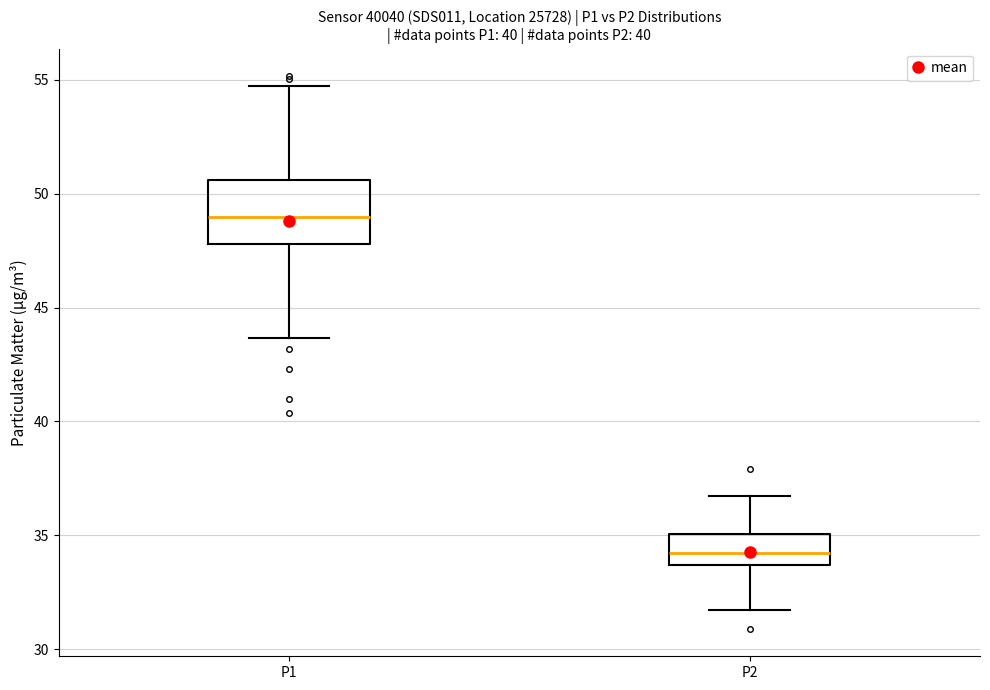

Comparing the boxes themselves (not the whiskers), which one is the tallest?

P1